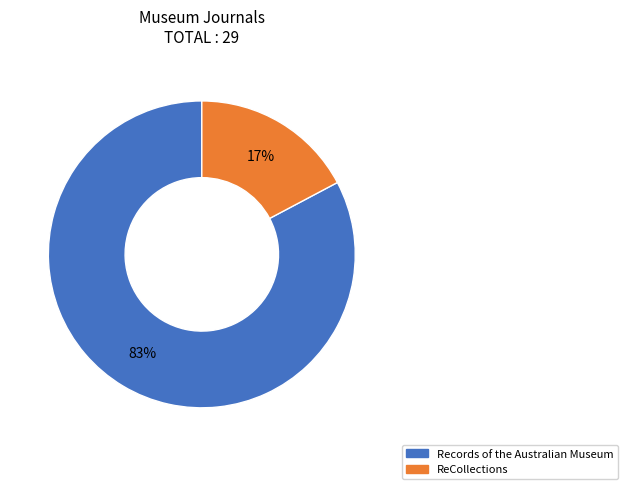

Is it true that Records of the Australian Museum is 83% of the pie?

True